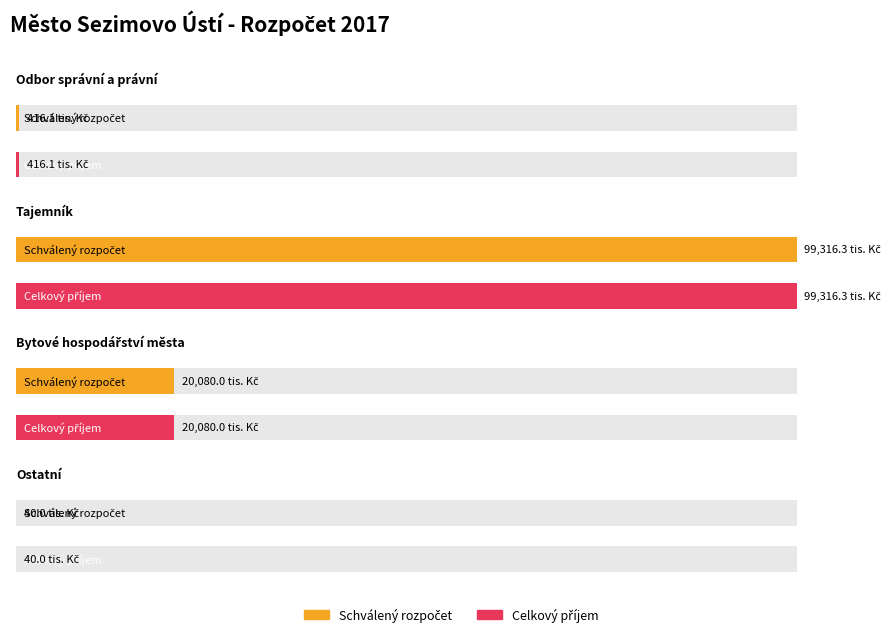

Between Tajemník and Ostatní, which is larger?

Tajemník